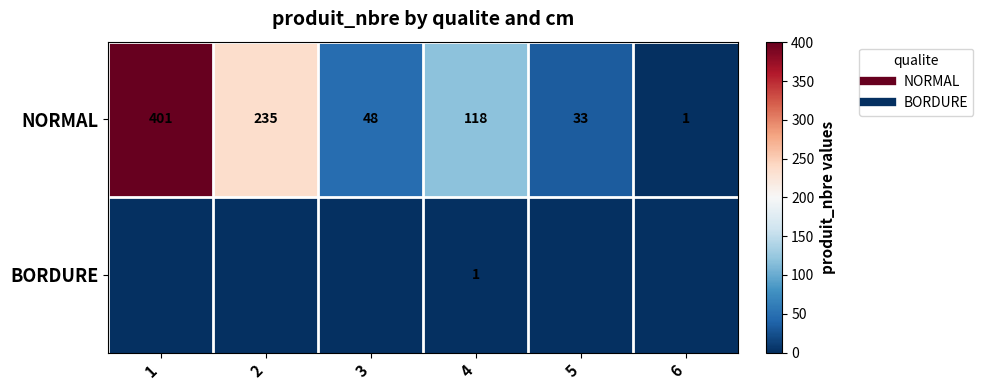

Rank the series by their average value, from highest to lowest.

NORMAL, BORDURE